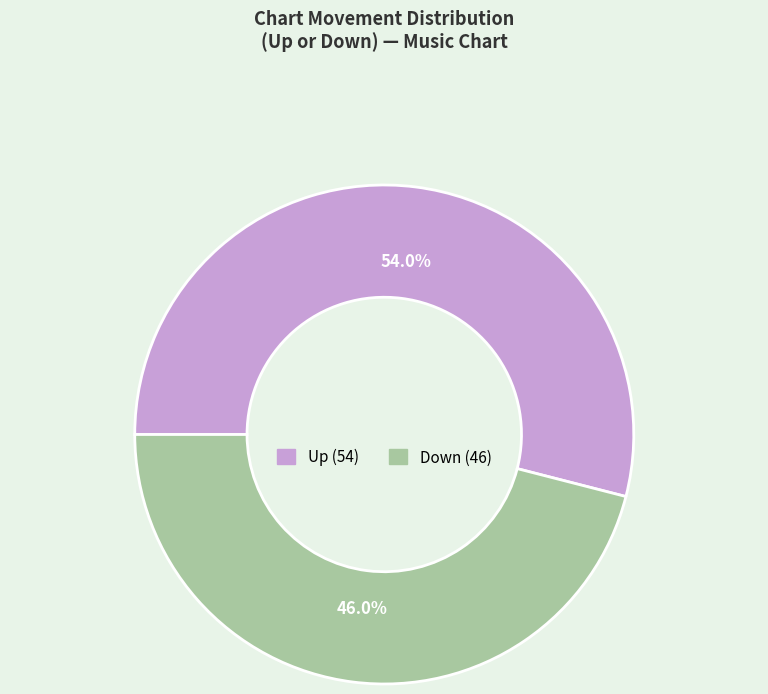

Is there a majority slice in this chart?

Yes